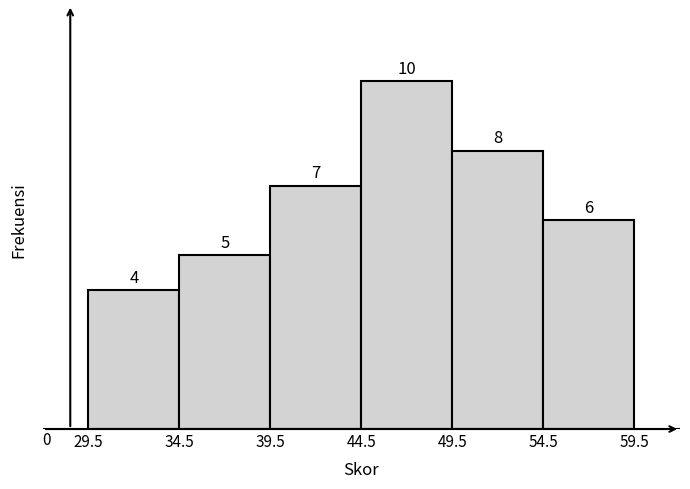

What is the height of the bar covering 34.5 to 39.5 on the x-axis?

5